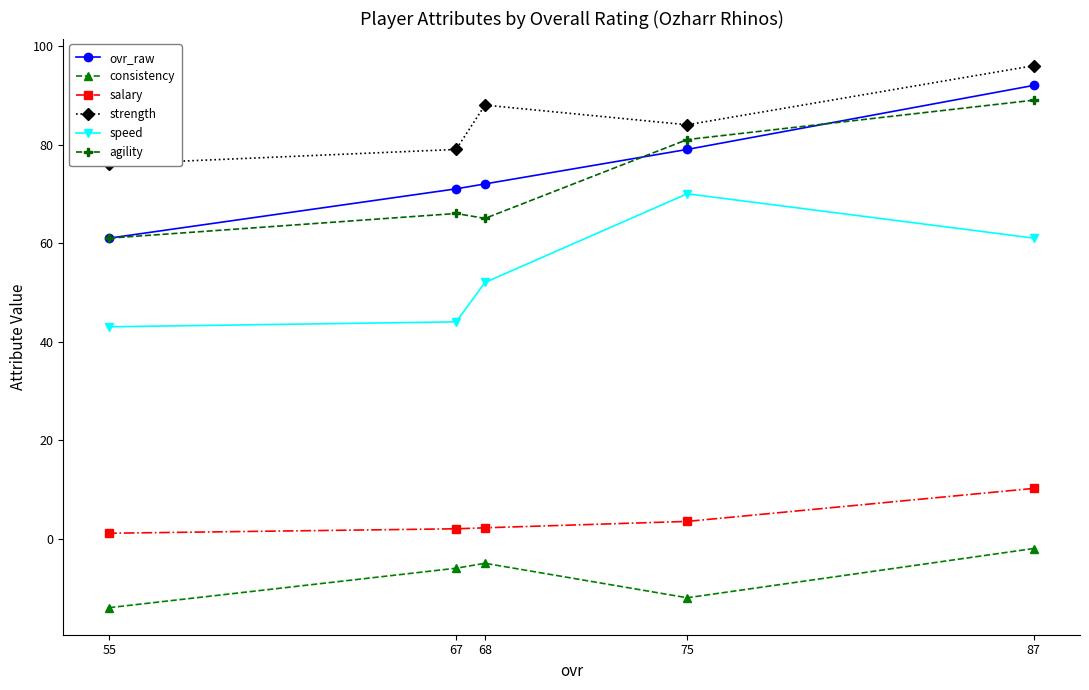

What is the total value across all series at 87?

346.2